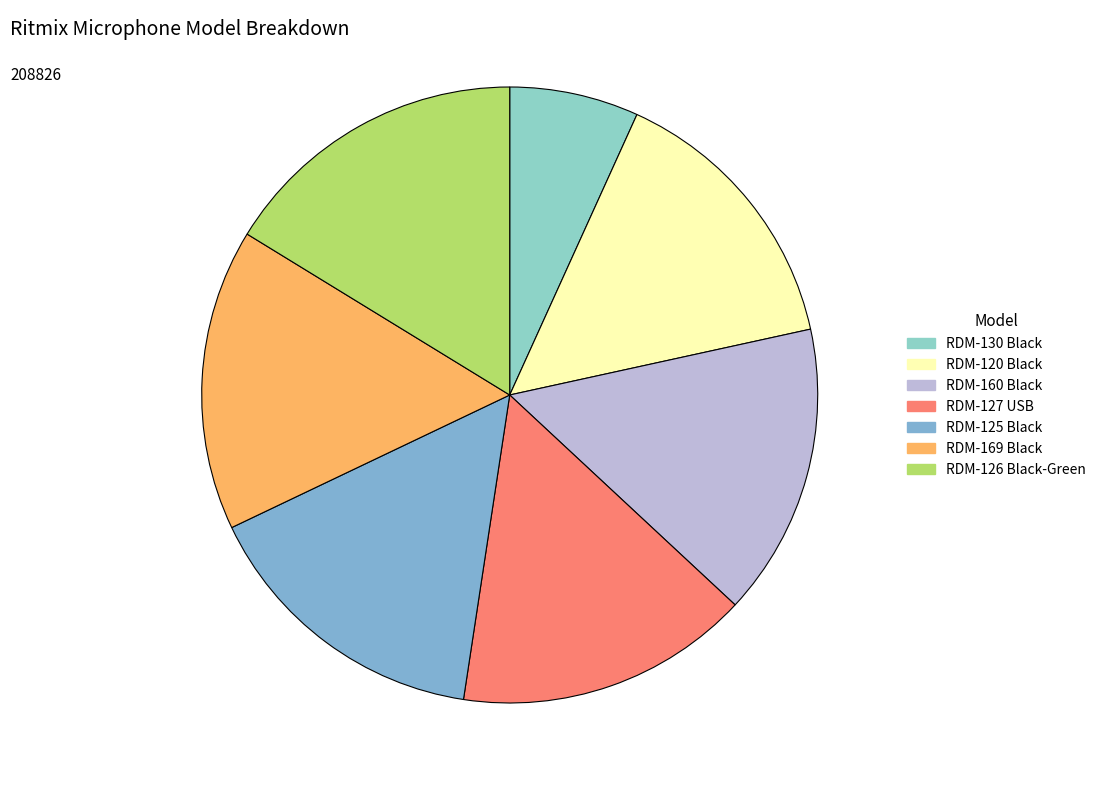

How many slices are in this pie chart?

7